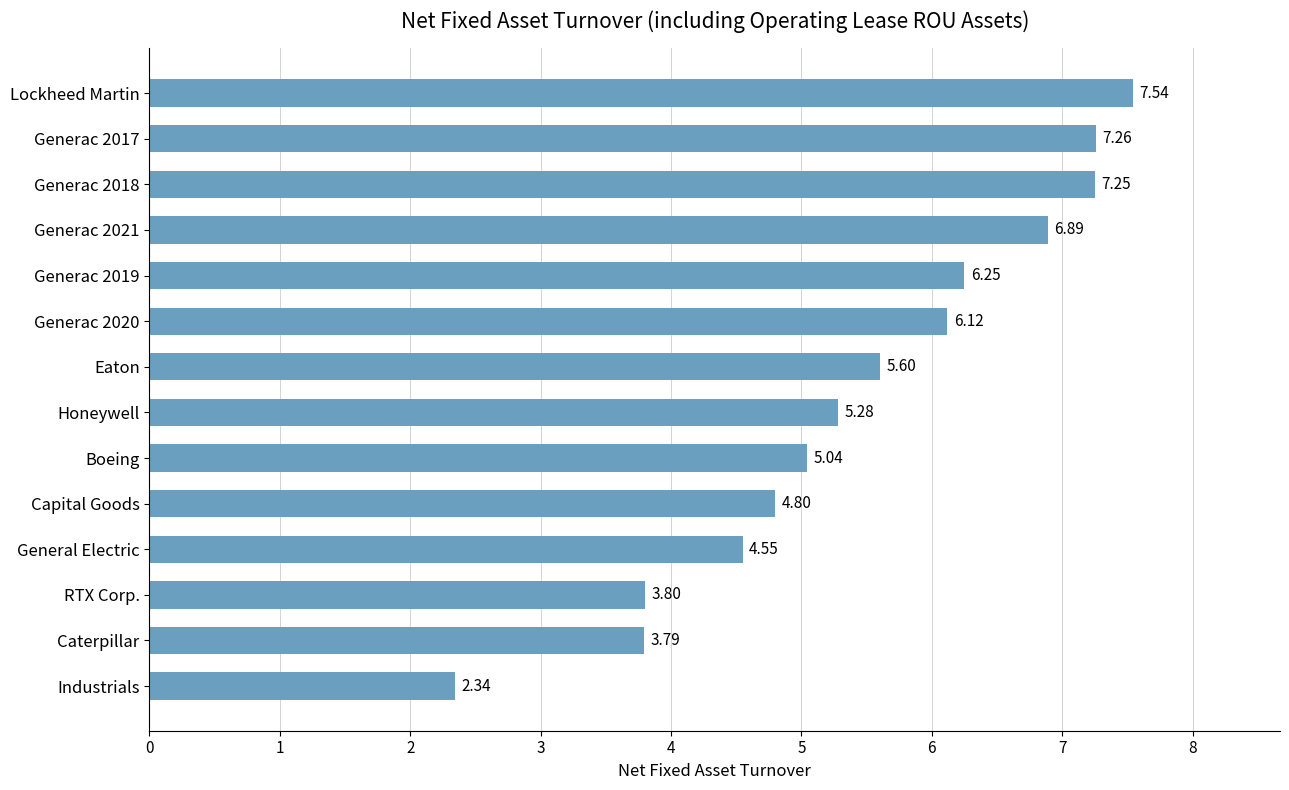

Approximately how many times larger is the value at Generac 2017 compared to Generac 2021?

1.1